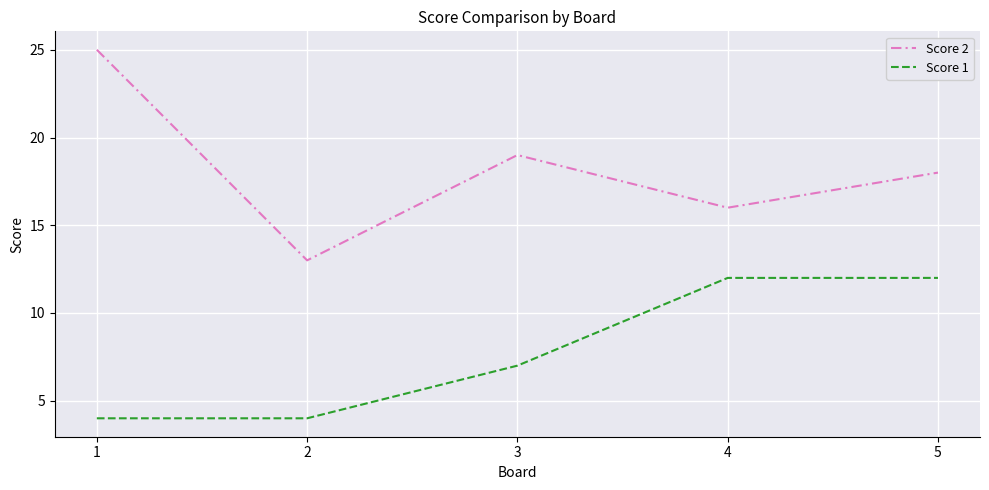

Is the value of Score 2 at 1 greater than the value of Score 1 at 2?

Yes